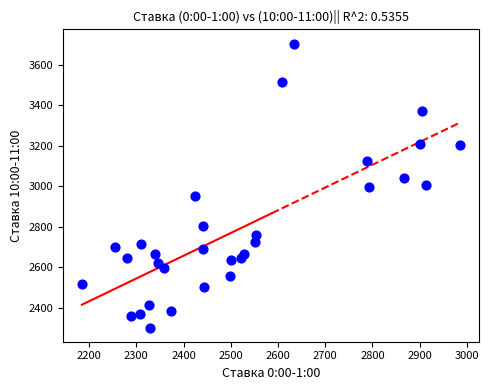

What is the range of X values (max minus min)?

800.1